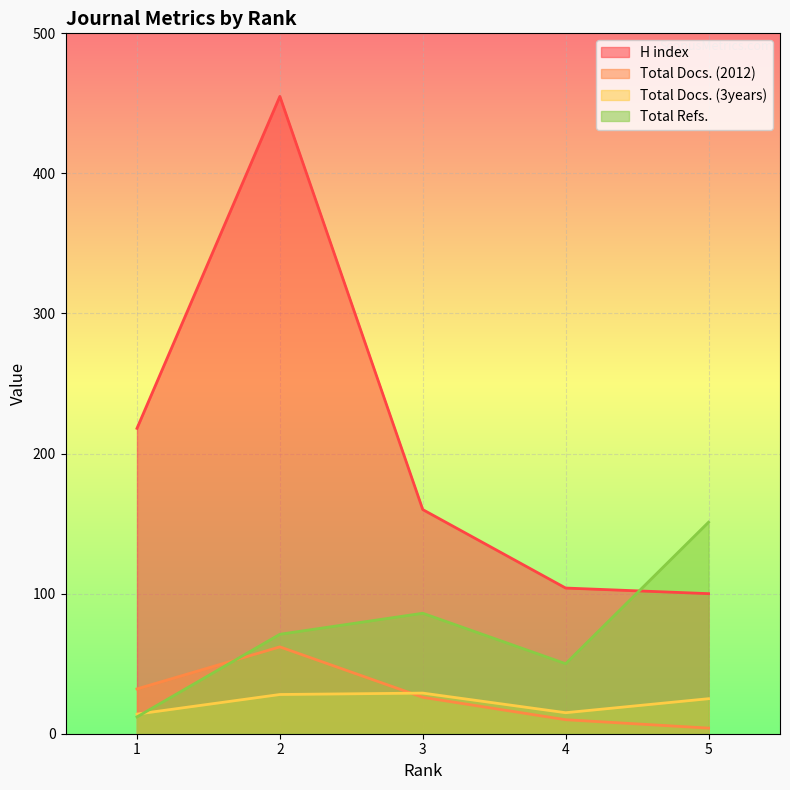

True or false: Total Docs. (2012) has a value of 7 at 4.

False